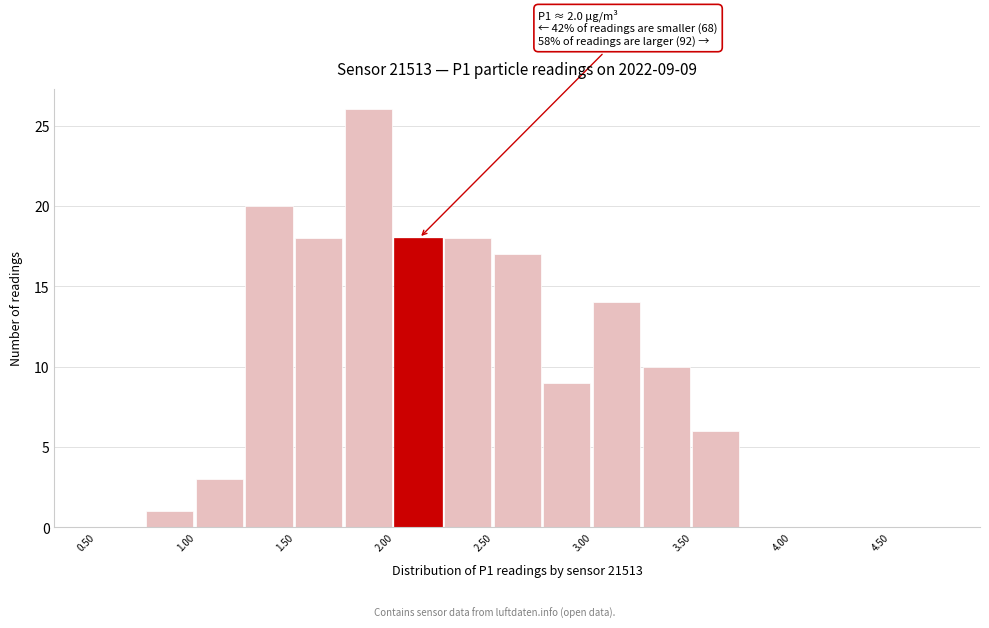

Over which range of the x-axis is the bar tallest?

1.75 to 2.00